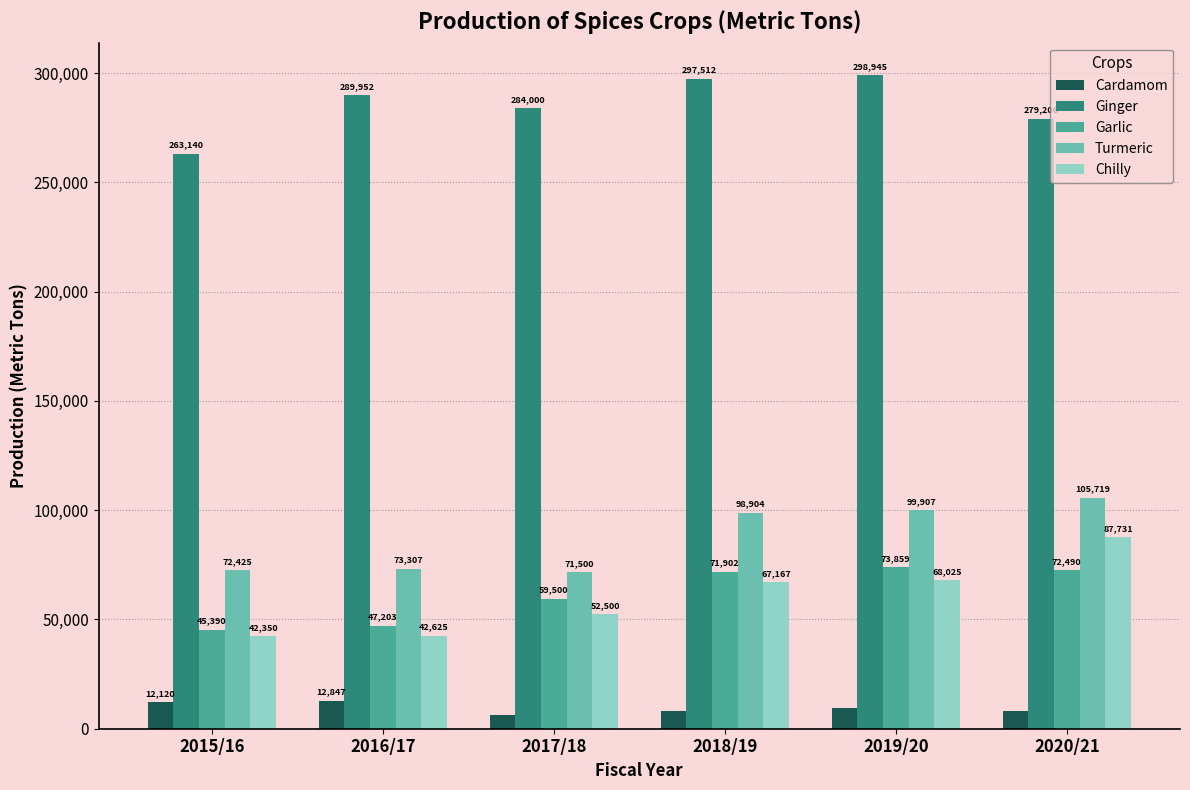

What are all the series names shown in the legend?

Cardamom, Ginger, Garlic, Turmeric, Chilly